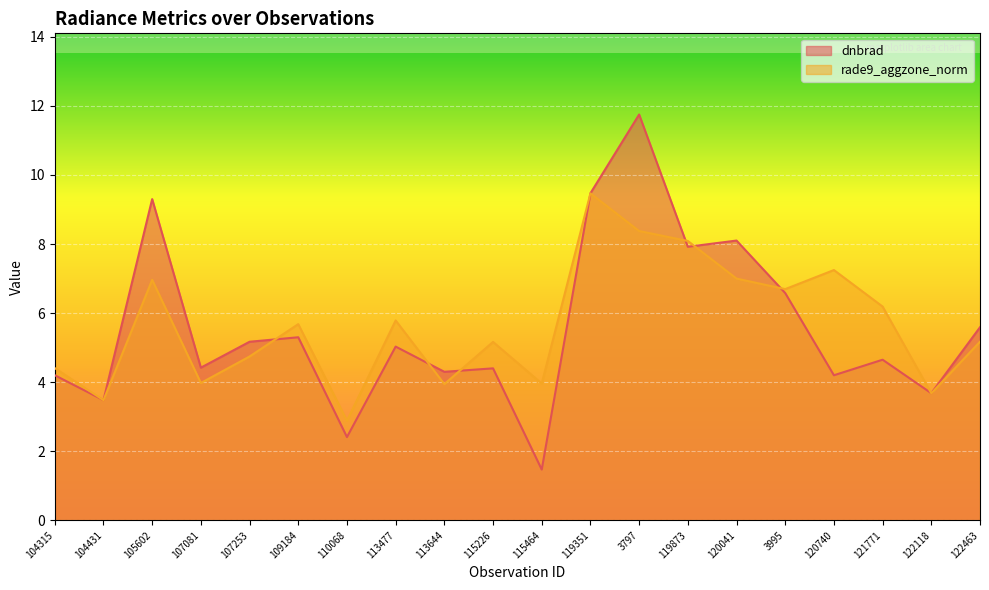

Rank the series by their maximum value, from highest to lowest.

dnbrad, rade9_aggzone_norm